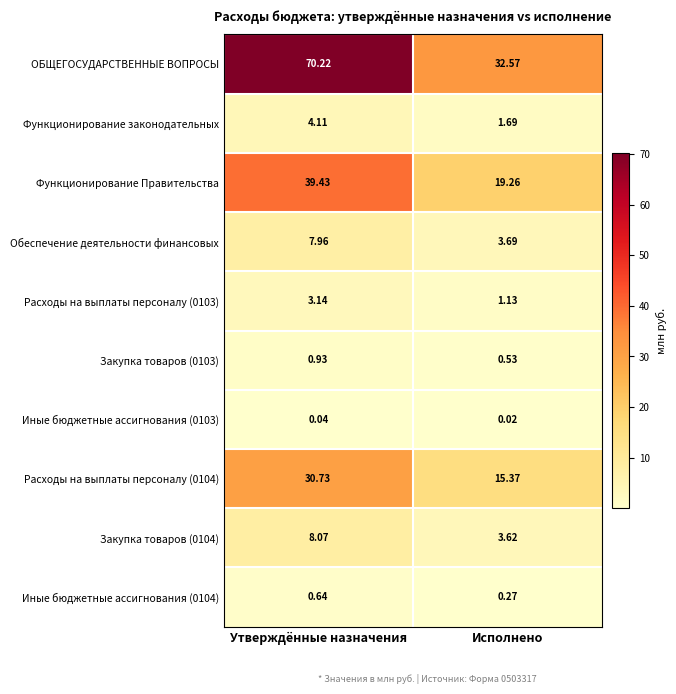

Is the value of Закупка товаров (0104) at Исполнено greater than the value of ОБЩЕГОСУДАРСТВЕННЫЕ ВОПРОСЫ at Исполнено?

No